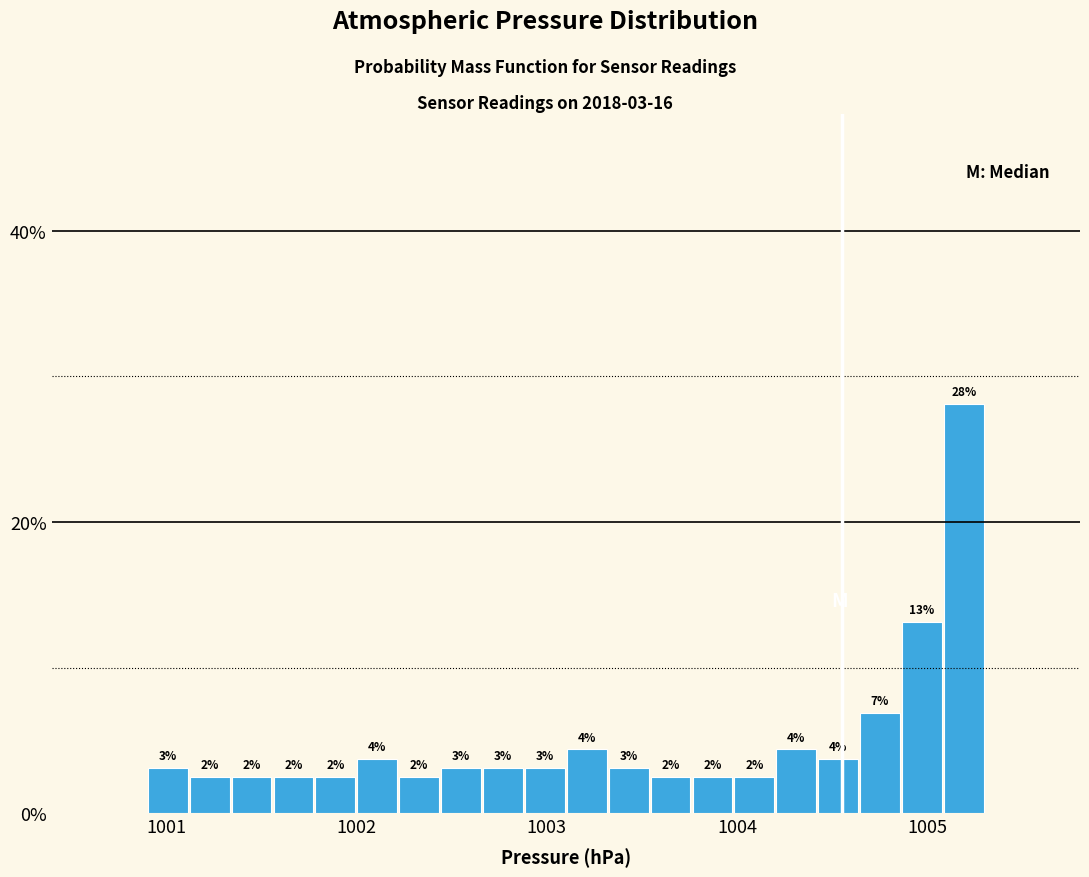

Around what value on the x-axis is the tallest bar? Give the approximate position of its centre, as read against the axis.

1005.2